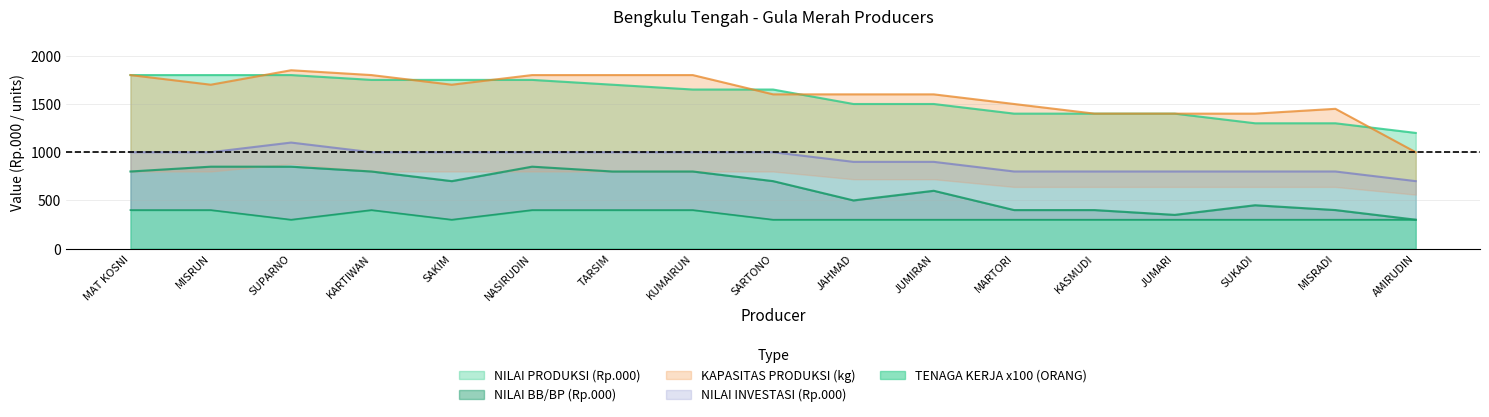

At which label is NILAI PRODUKSI (Rp.000) closest to 1500?

JAHMAD